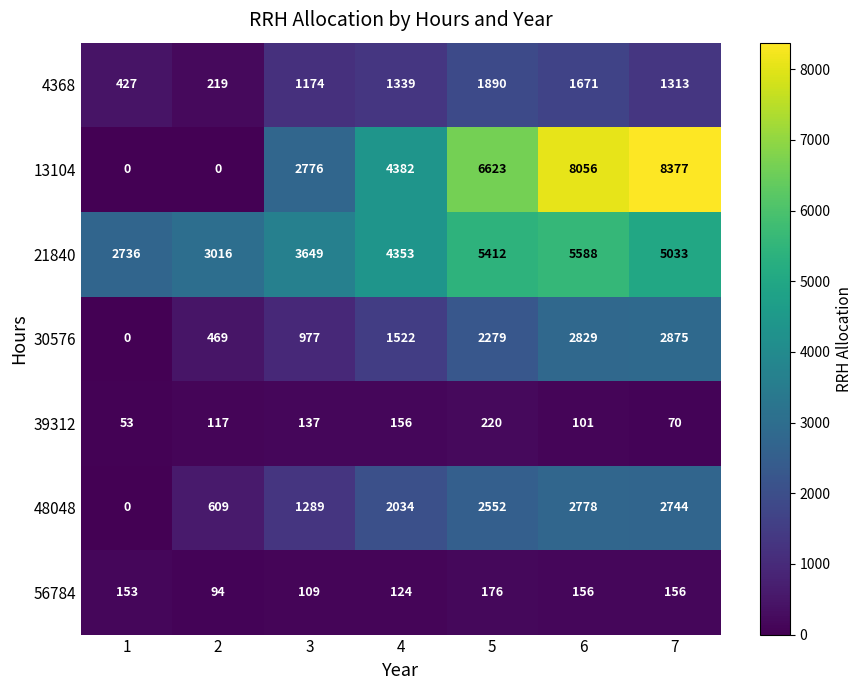

Which series has the widest spread of values?

13104